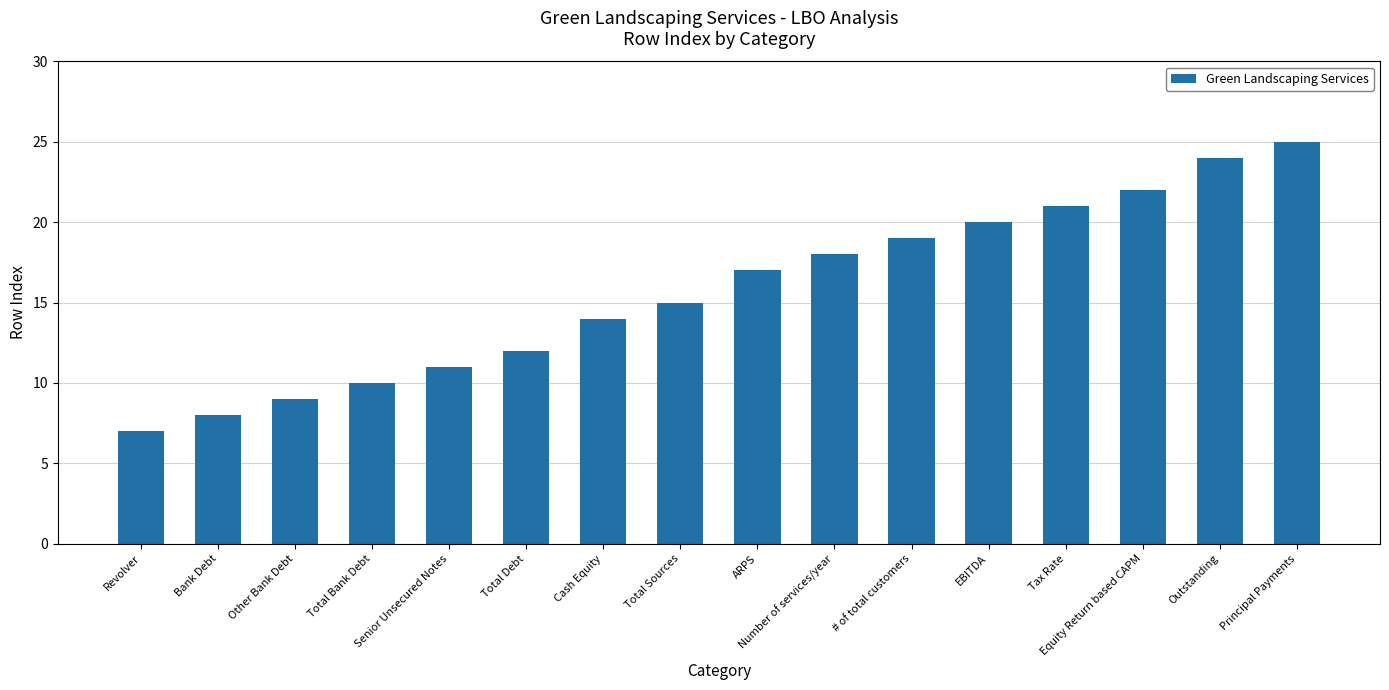

Which category has the lowest value across all series?

Revolver